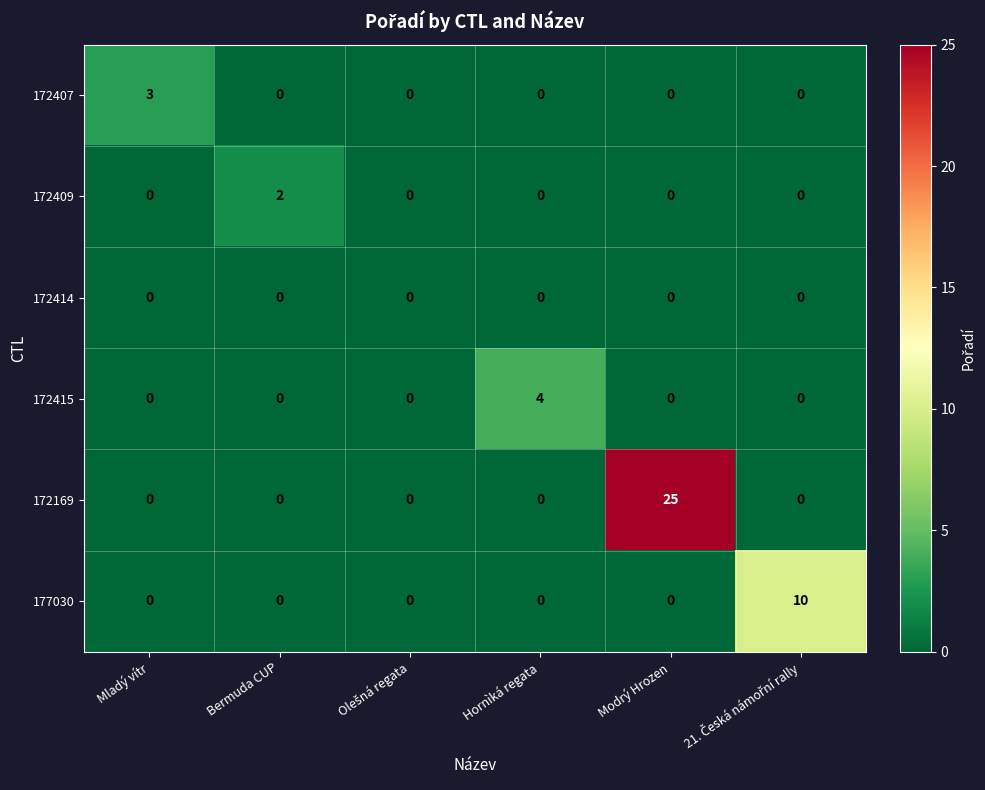

Which series has the largest range (max minus min)?

172169